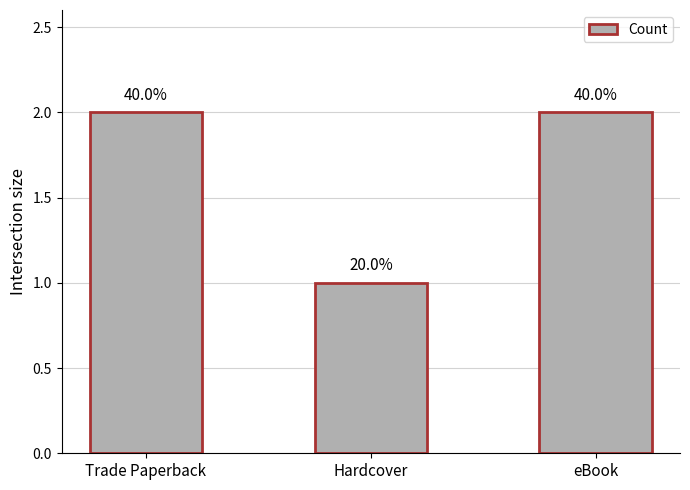

How many values are between 1 and 2?

3